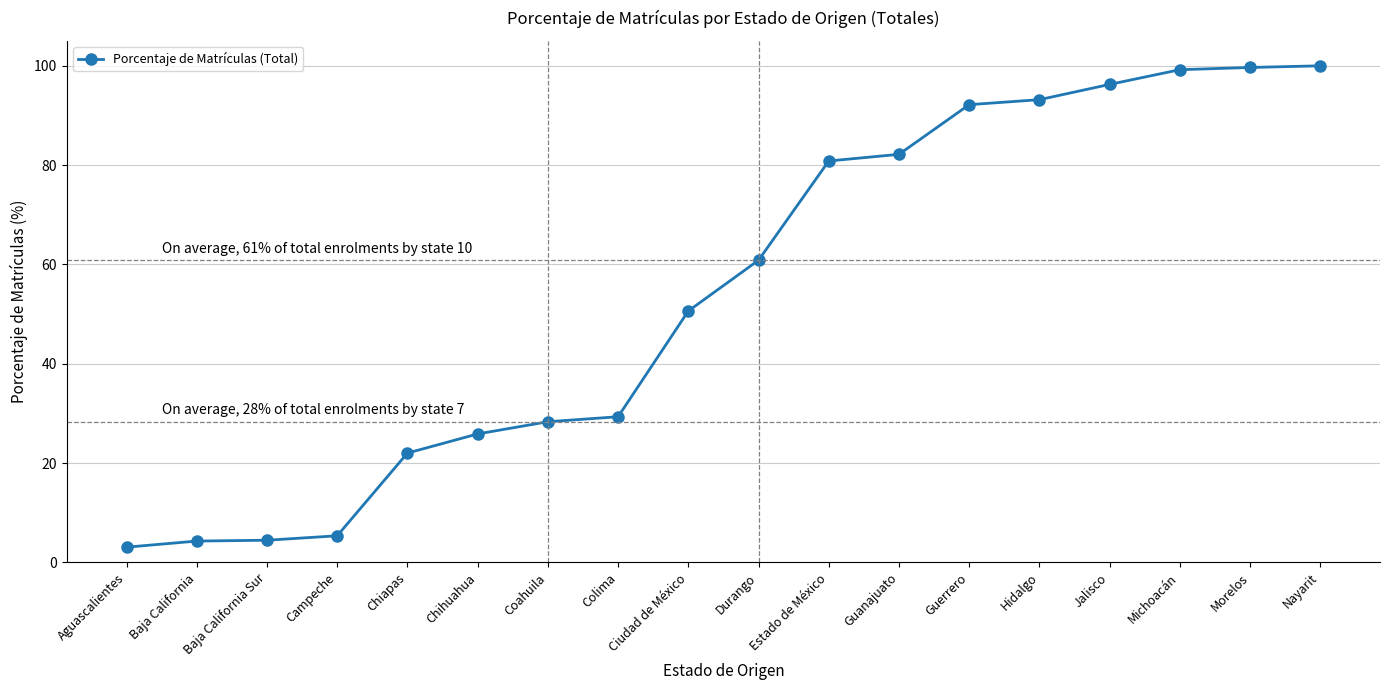

Does the chart have visible grid lines?

Yes